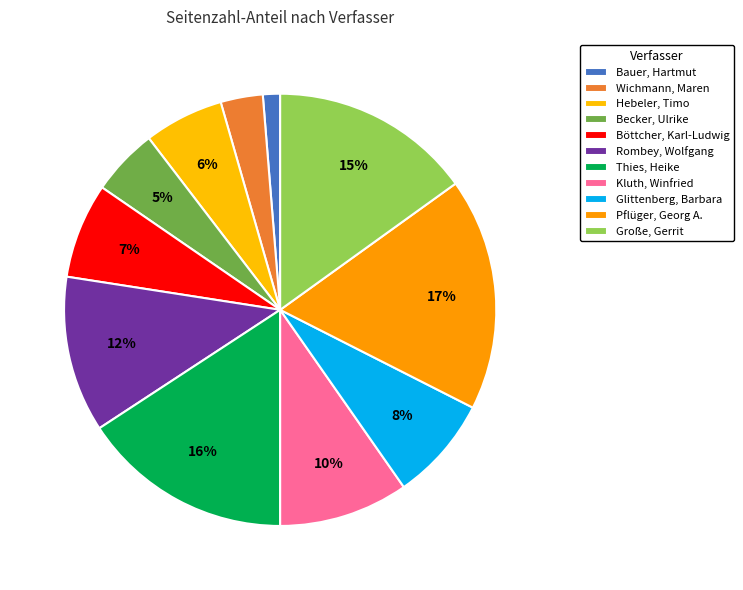

To the nearest percent, what portion does Böttcher, Karl-Ludwig represent?

7%